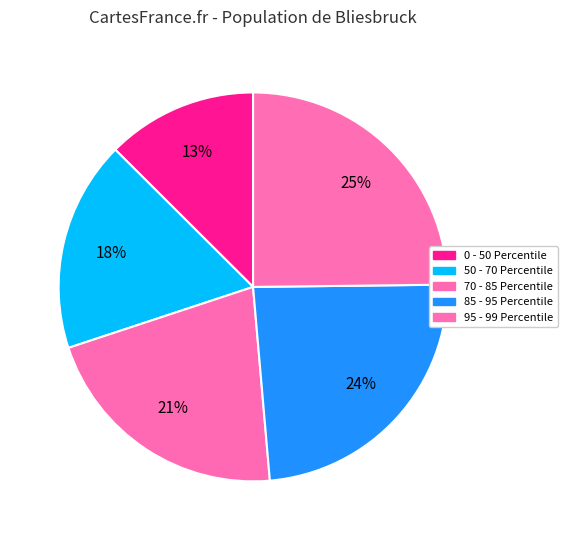

To the nearest percent, what is the combined percentage of 85 - 95 Percentile and 95 - 99 Percentile?

49%